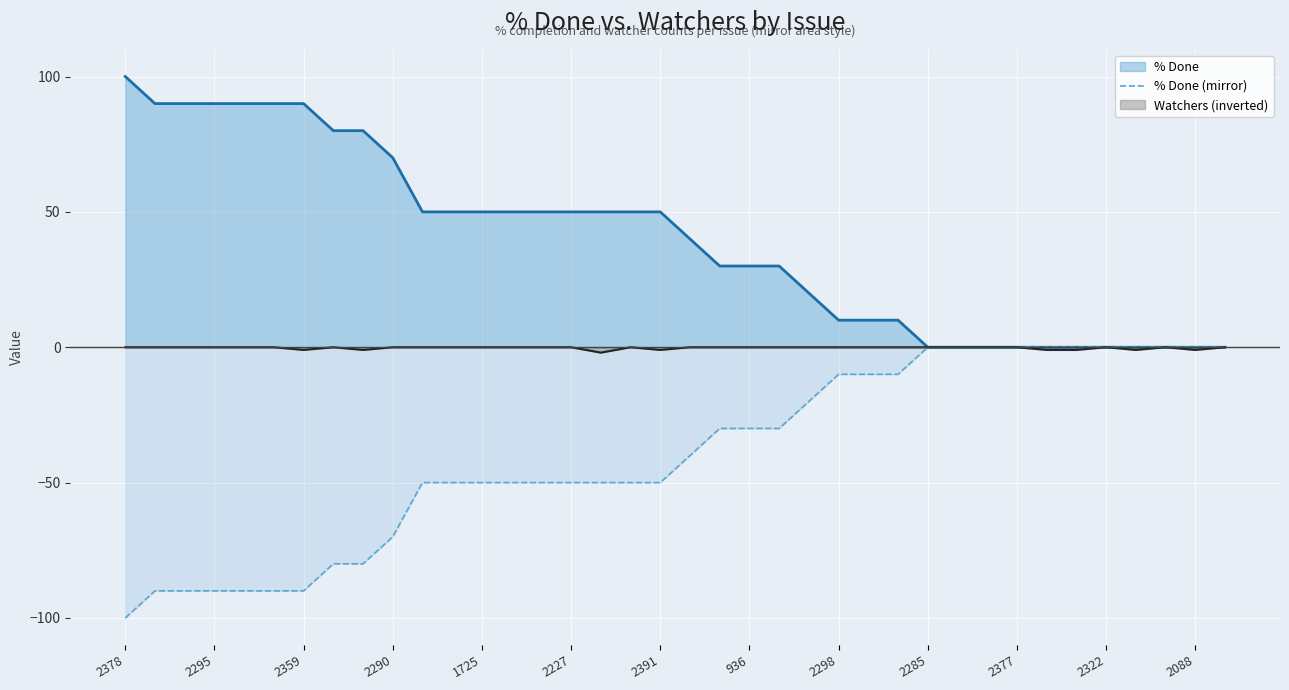

How many negative values are there?

27